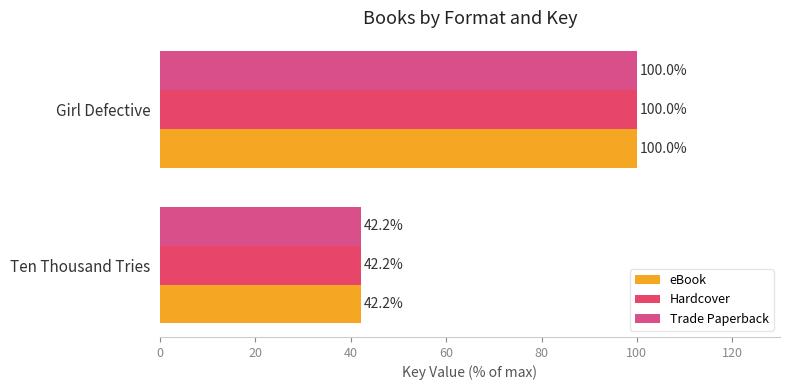

Reading right to left, extract all data points from this chart.

eBook: 100.0	42.2
Hardcover: 100.0	42.2
Trade Paperback: 100.0	42.2